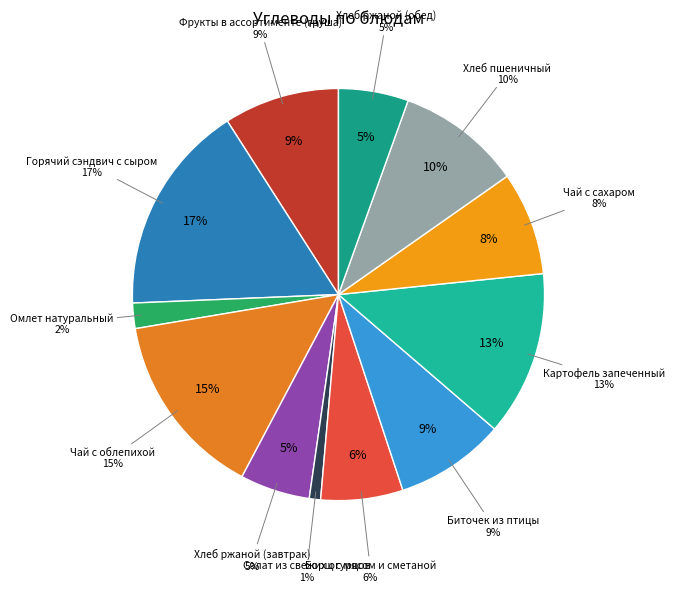

To the nearest percent, what portion does Чай с сахаром represent?

8%